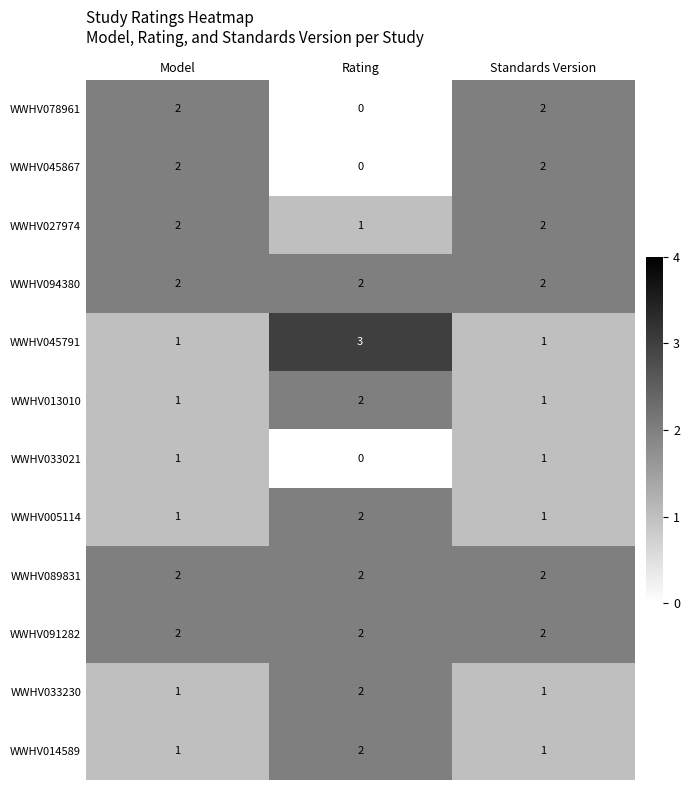

Which category has the highest value across all series?

Rating